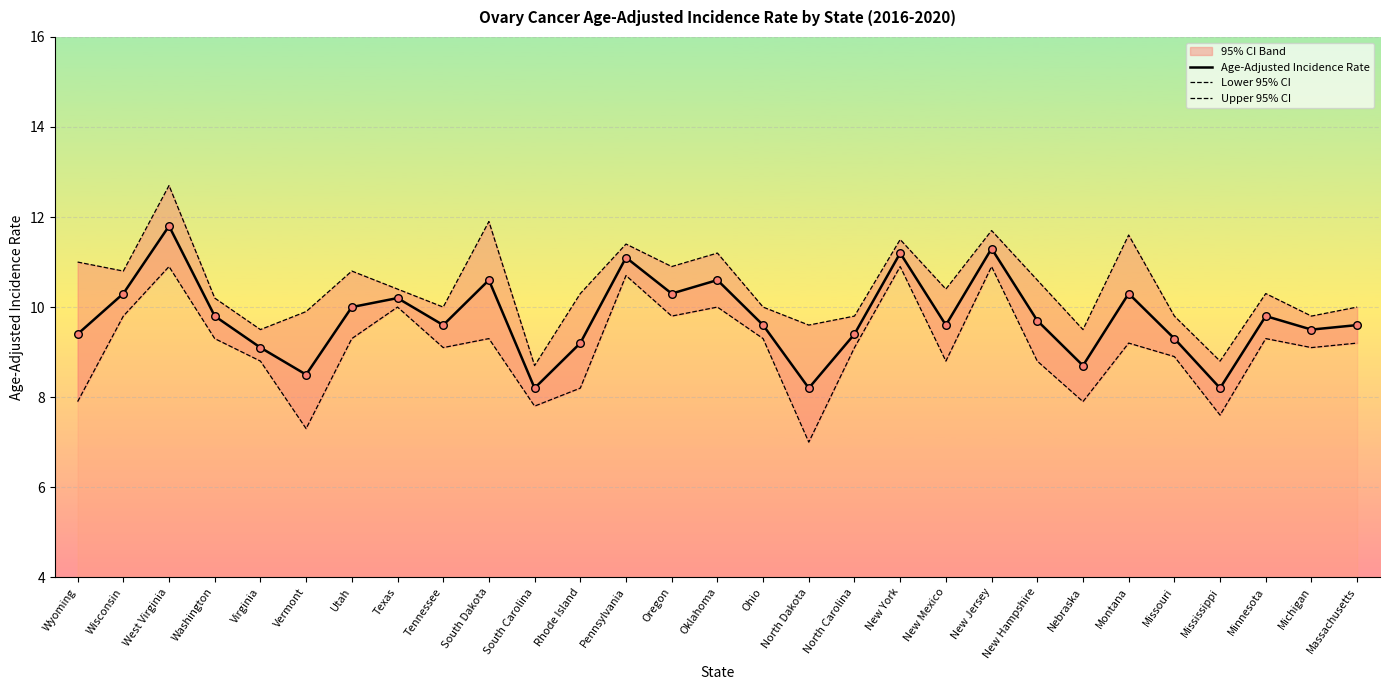

True or false: Age-Adjusted Incidence Rate has a value of 9.6 at Tennessee.

True